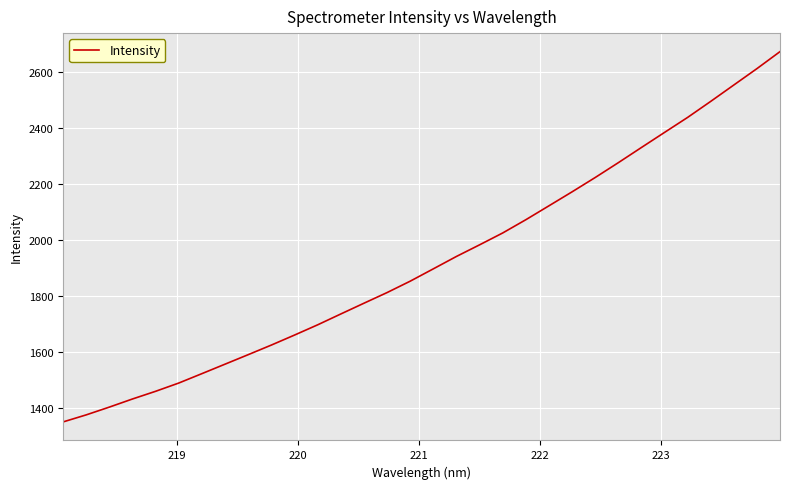

Reading left to right, what are all the values shown in this chart?

1351.7	1376.9	1404.6	1433.6	1461.0	1490.5	1524.0	1557.8	1591.6	1625.9	1661.5	1698.0	1736.7	1775.0	1813.0	1853.7	1897.7	1941.9	1983.3	2025.6	2072.8	2122.4	2172.2	2223.2	2276.2	2330.3	2384.1	2437.7	2494.9	2553.2	2611.6	2672.3